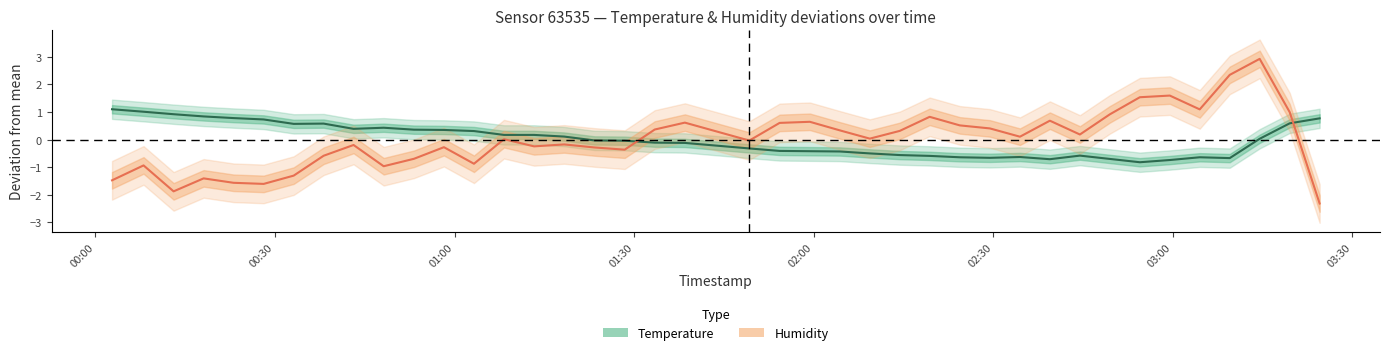

True or false: humidity and temperature intersect in this chart.

True